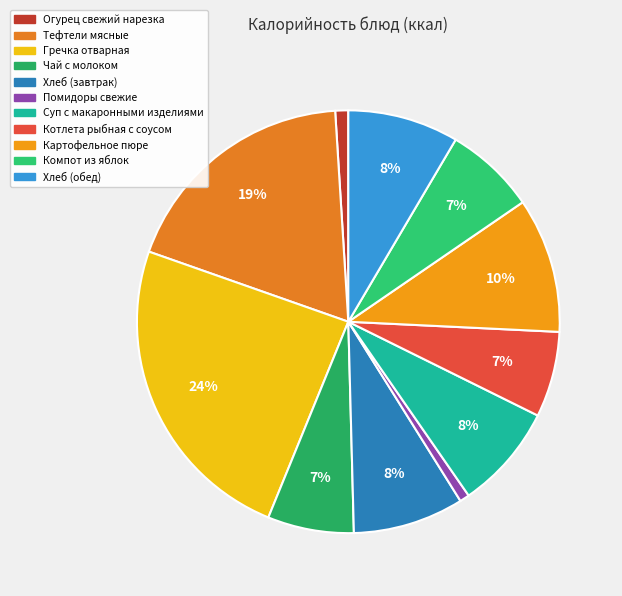

Does Гречка отварная account for over 50% of the chart?

No